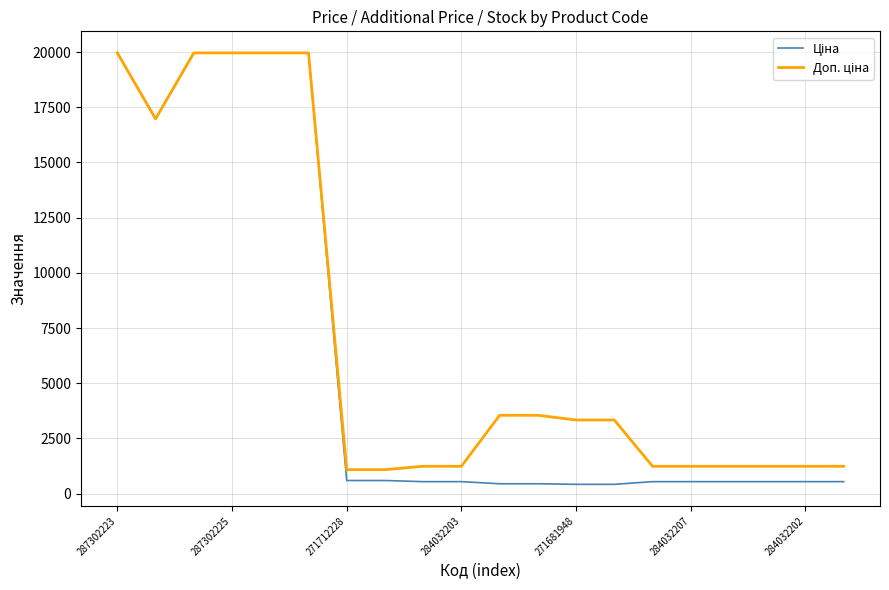

What is the maximum value shown in the chart?

19964.2